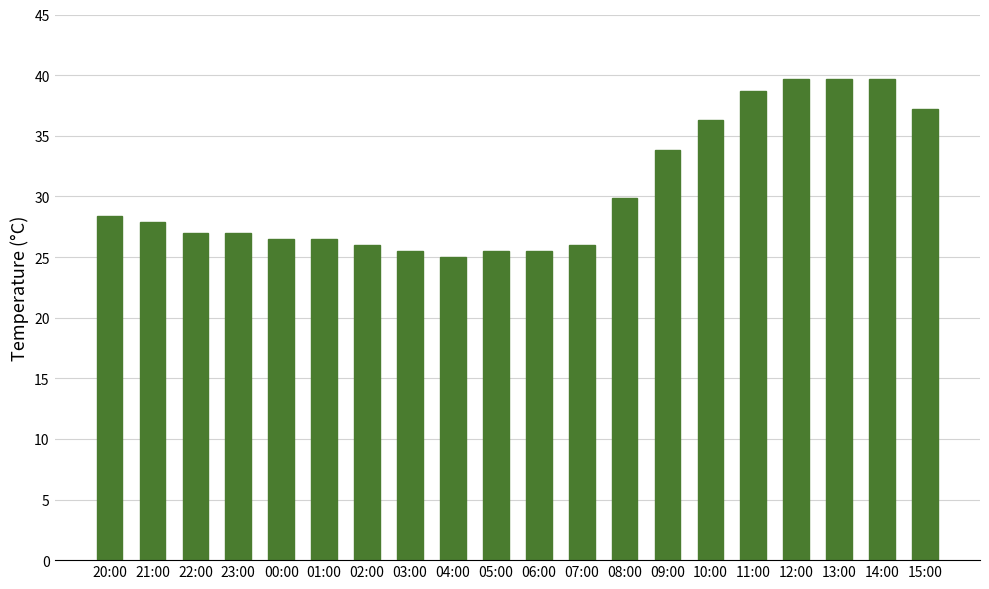

True or false: the data shows 18.9 at 20:00.

False